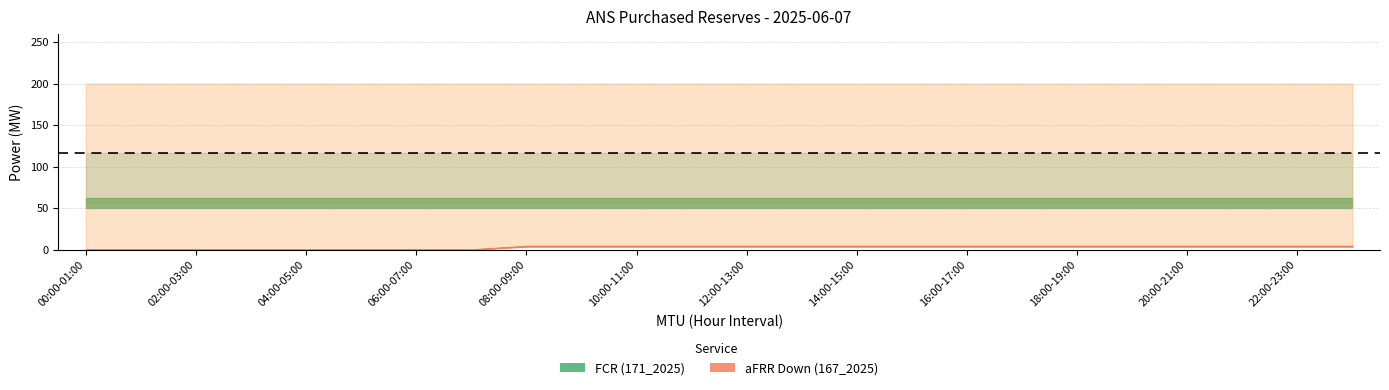

True or false: DEMANDED_POWER_aFRR has a value of 200 at 18:00-19:00.

True